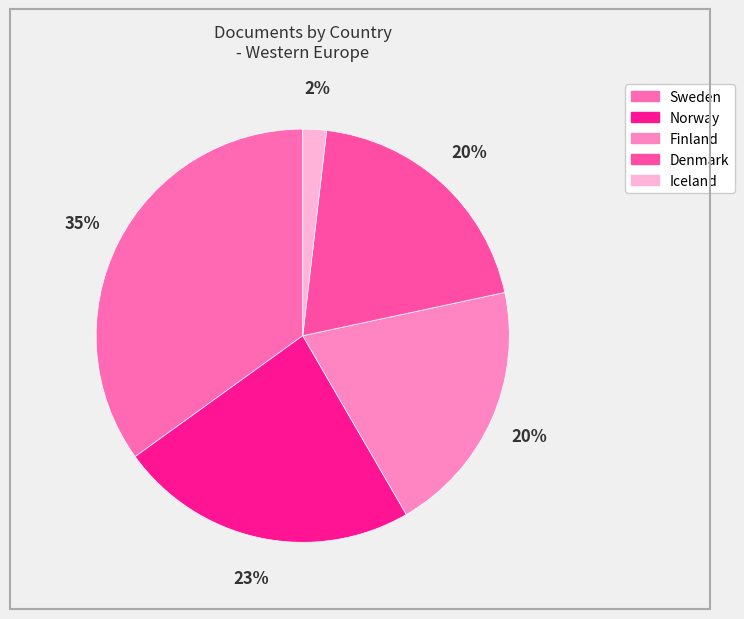

Which slice is the largest?

Sweden